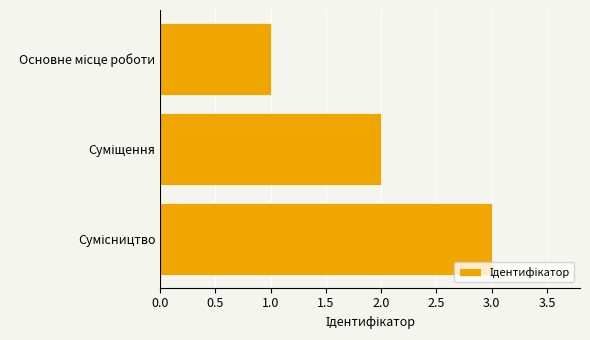

Are the bars grouped side by side (vs. stacked)?

No